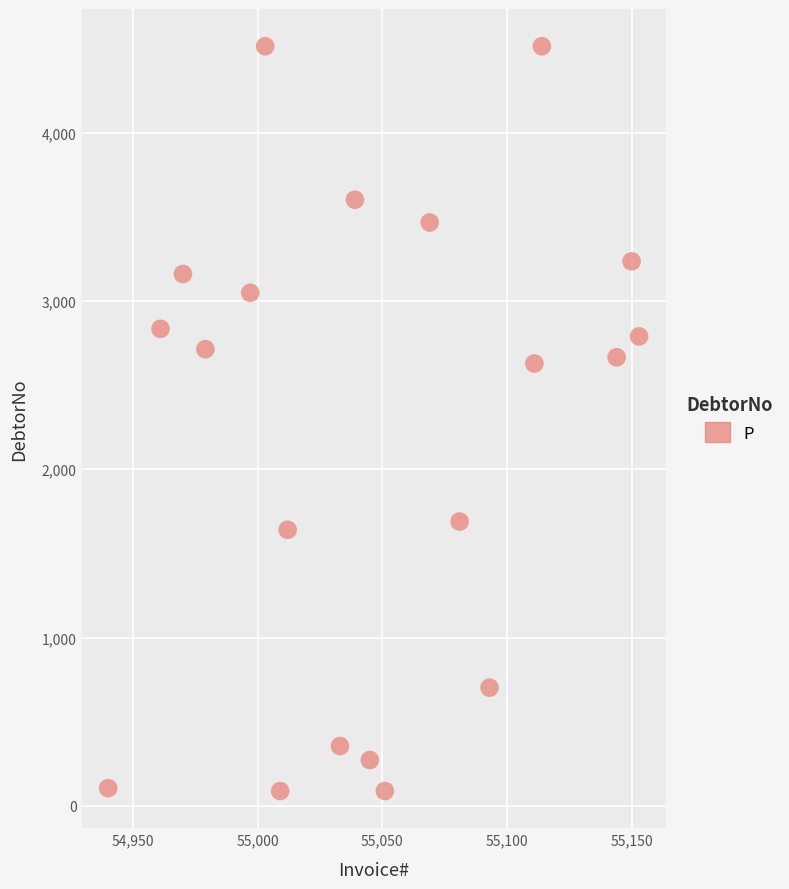

What is the range of X values (max minus min)?

213